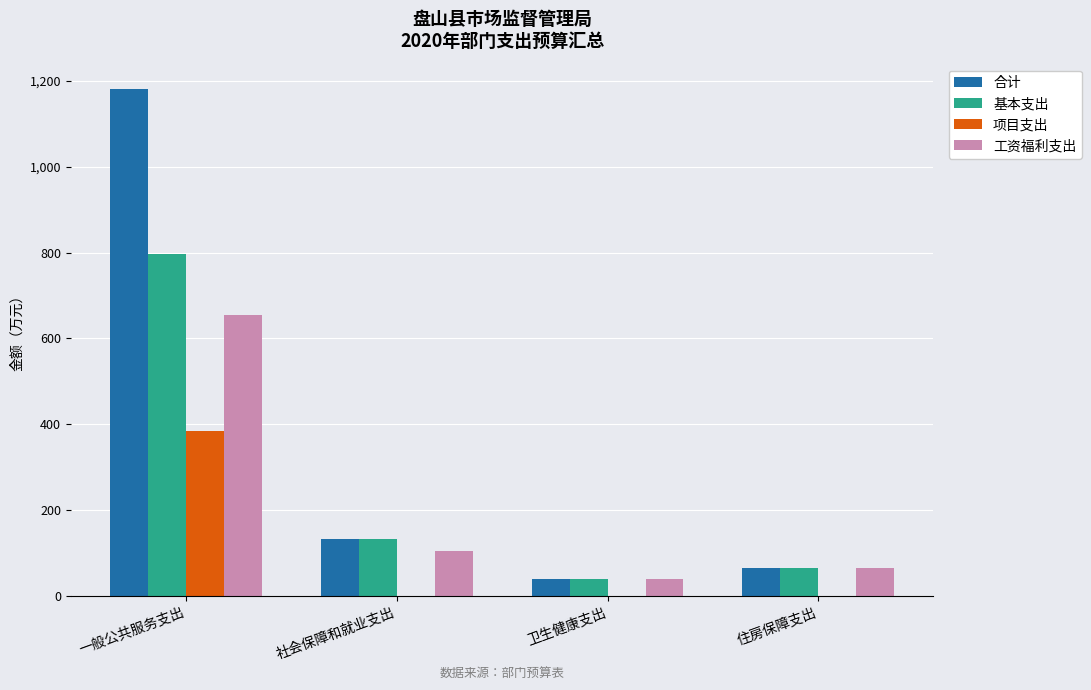

What is the difference between the 项目支出 values at 社会保障和就业支出 and 一般公共服务支出?

384.0